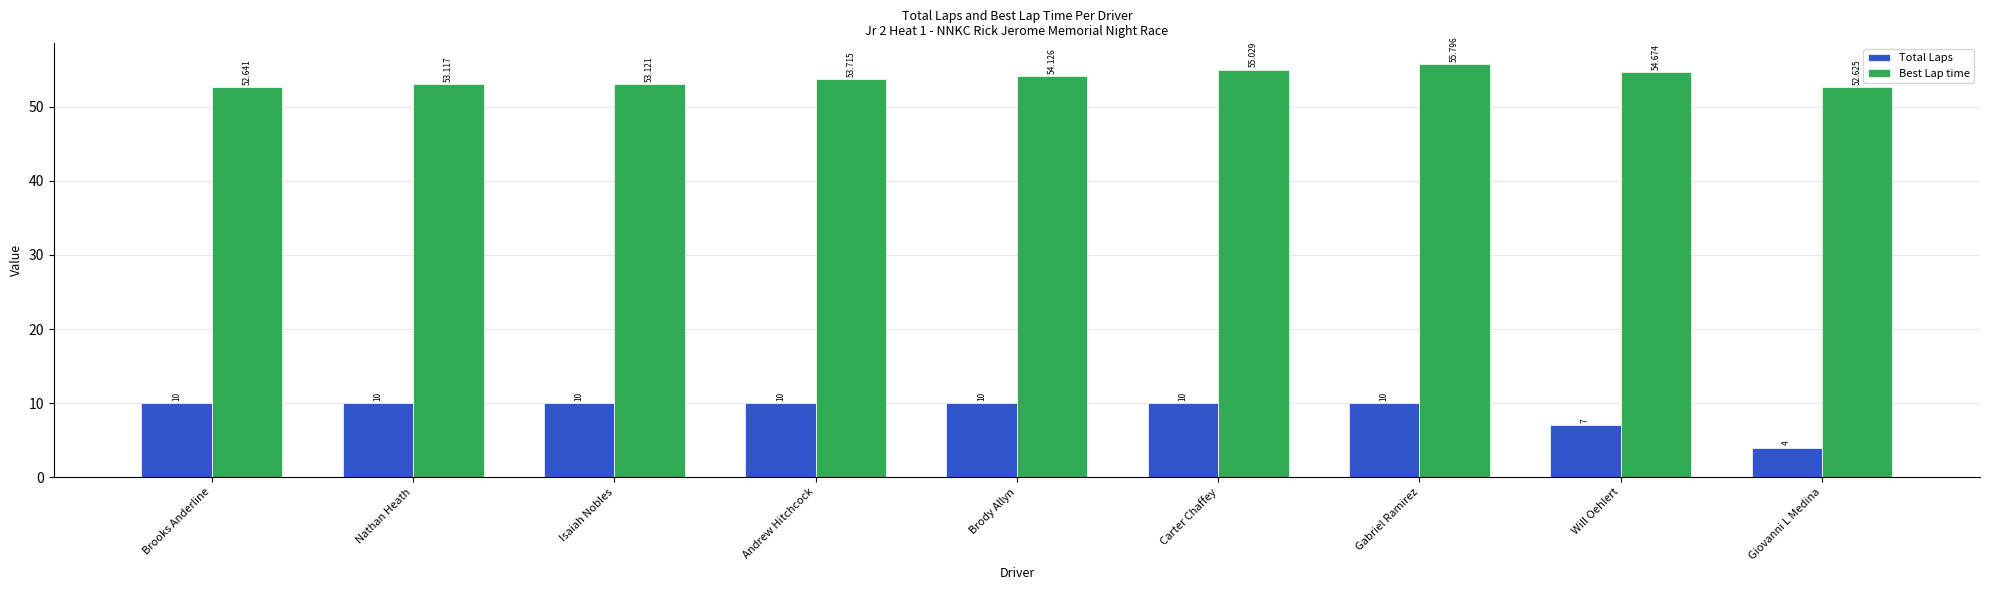

What is the average value of the Total Laps series?

9.0